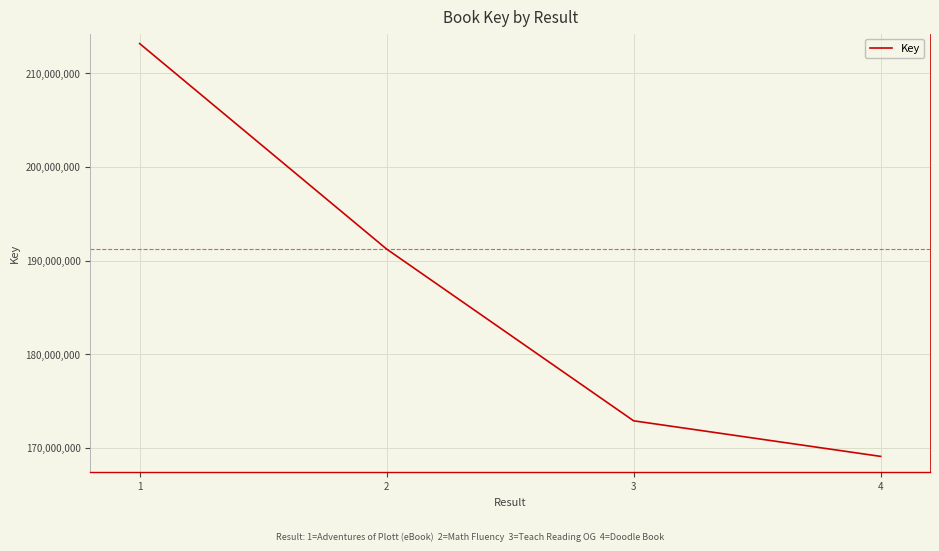

Read the value at 3, to the nearest 100.

172895500